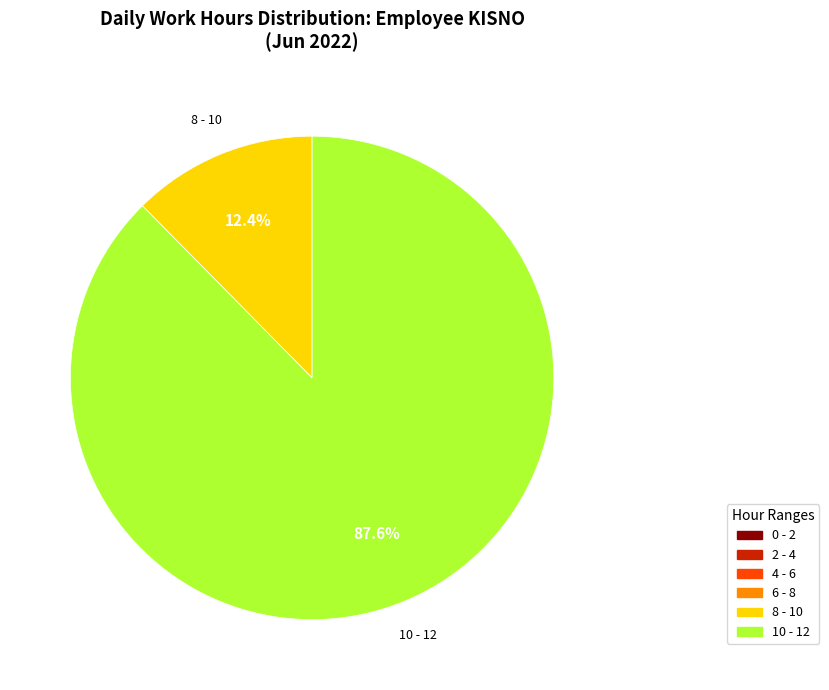

To the nearest percent, what is the average slice percentage?

17%